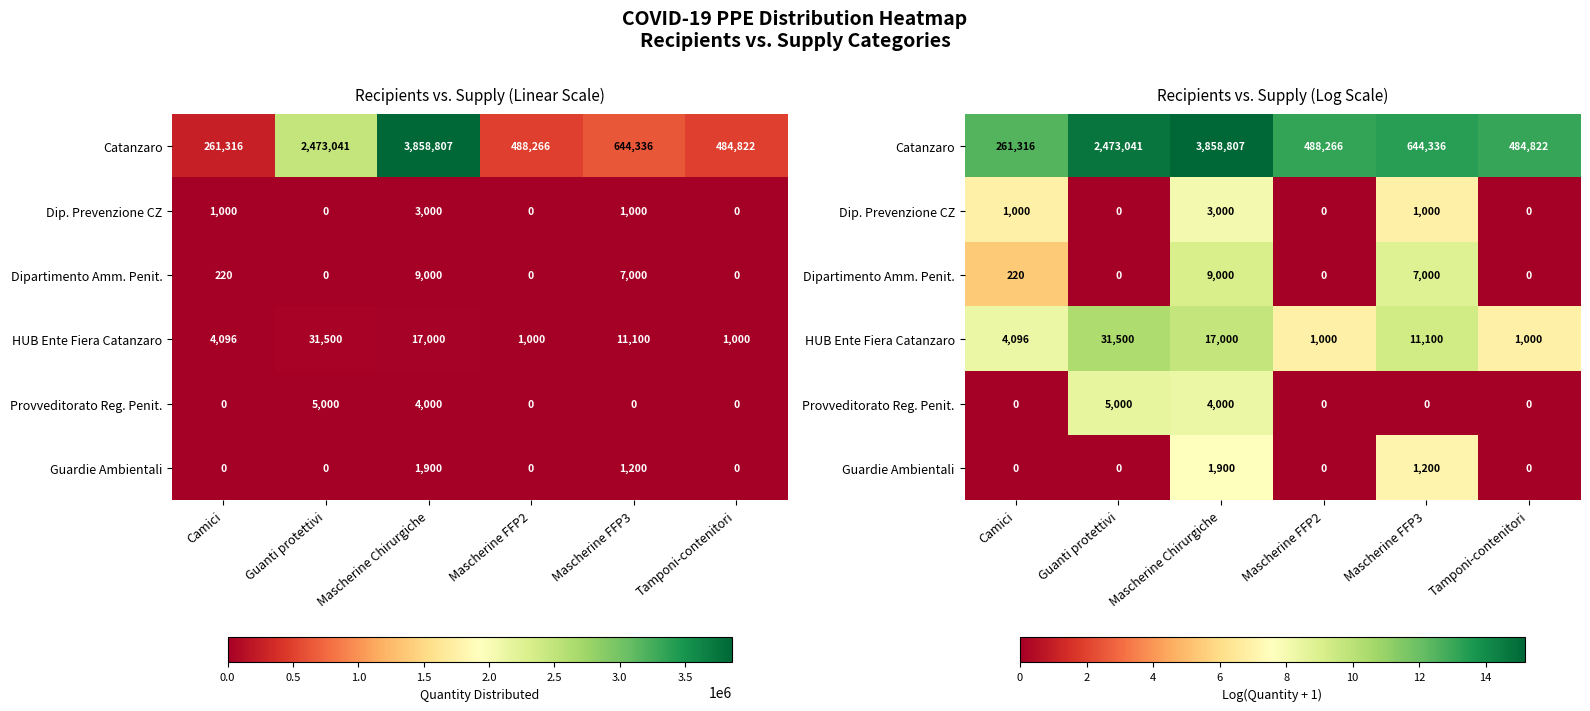

What is the difference between the maximum and minimum values in the Guardie Ambientali series?

7.6